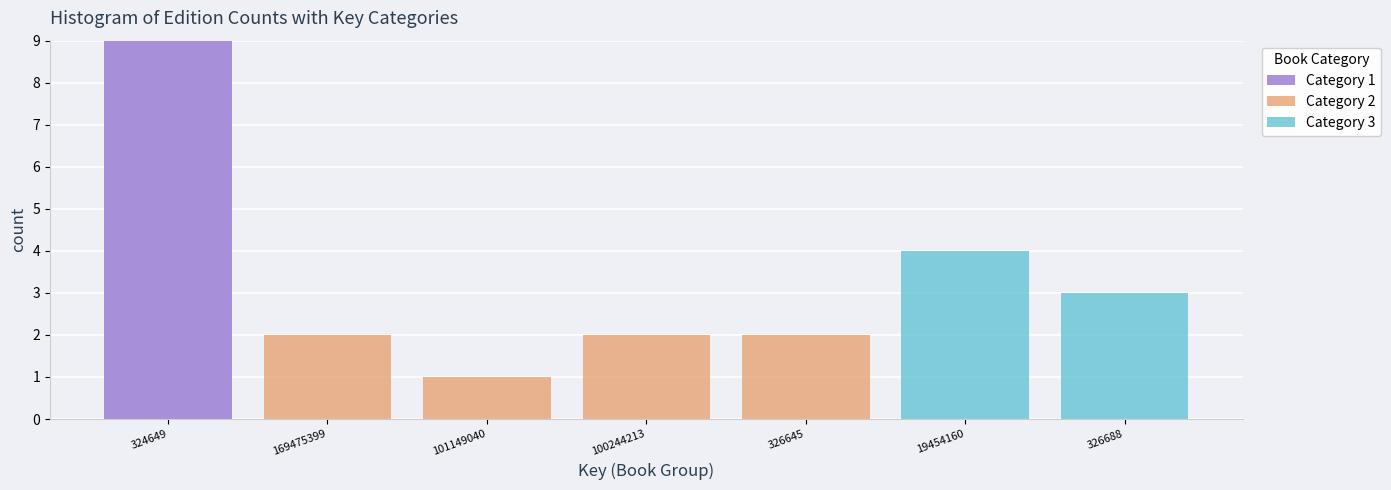

Reading left to right, what are the values for Category 1?

324649=9	169475399=0	101149040=0	100244213=0	326645=0	19454160=0	326688=0